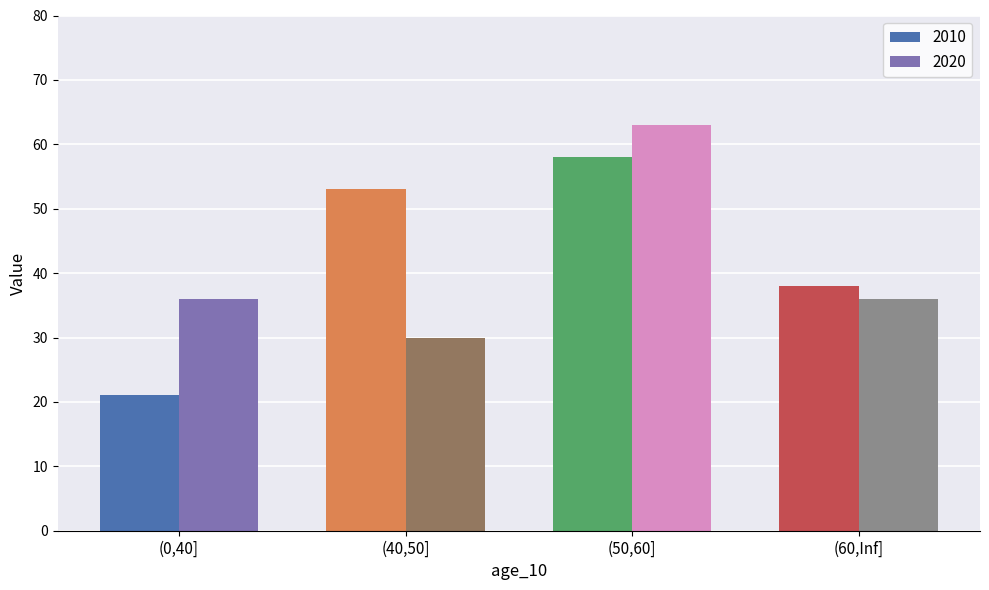

What is the value of the 2010 bar at the 3rd from the left?

58